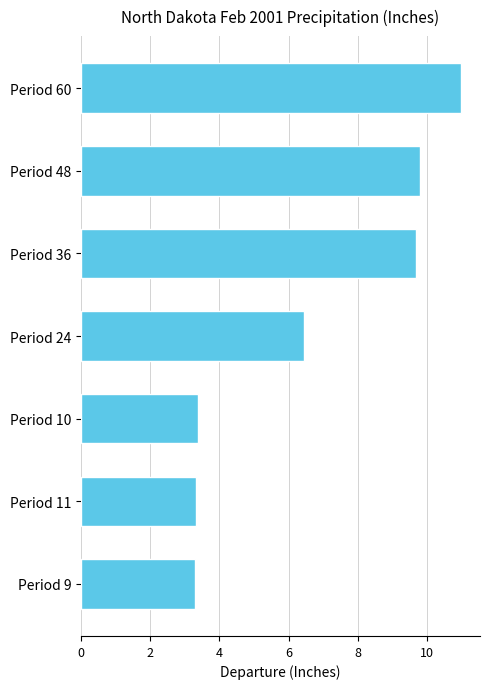

What is the label of the 6th bar from the top?

Period 11